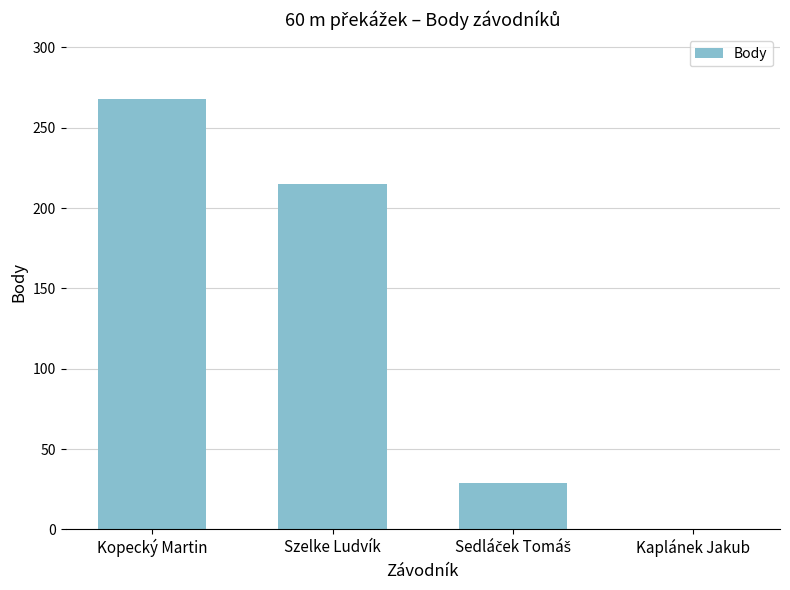

At which label is the value closest to 134?

Szelke Ludvík